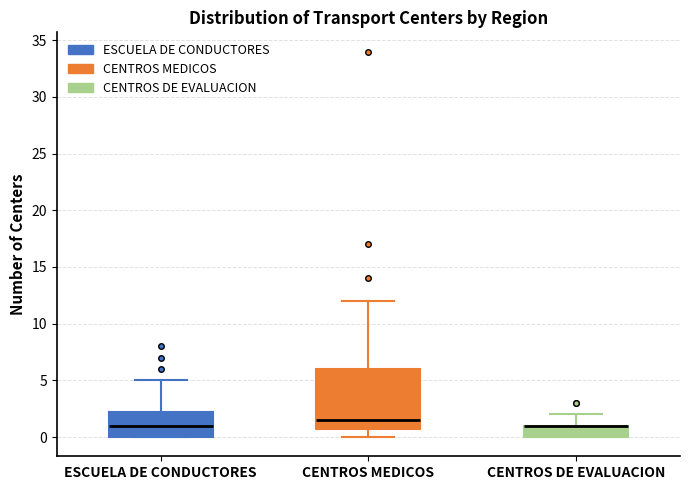

Reading left to right, read every box against the y-axis: the position of its median line, the range the box covers, and the ends of its whiskers. The values are not printed on the chart, so give them approximately, as read against the axis.

ESCUELA DE CONDUCTORES: median 1.0, box 0.0 to 2.5, whiskers 0.0 to 5.0
CENTROS MEDICOS: median 1.5, box 1.0 to 6.0, whiskers 0.0 to 12.0
CENTROS DE EVALUACION: median 1.0 (drawn on the box's upper edge), box 0.0 to 1.0, whiskers 0.0 to 2.0